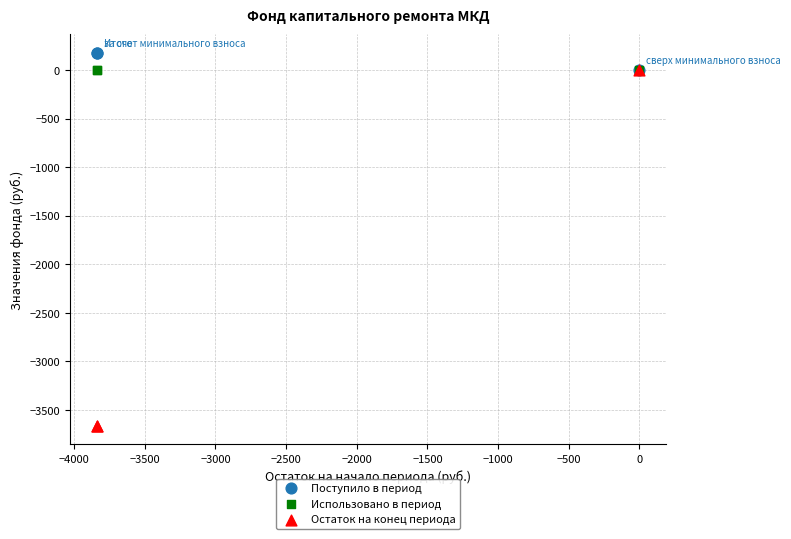

What are all the series names shown in the legend?

Поступило в период, Использовано в период, Остаток на конец периода